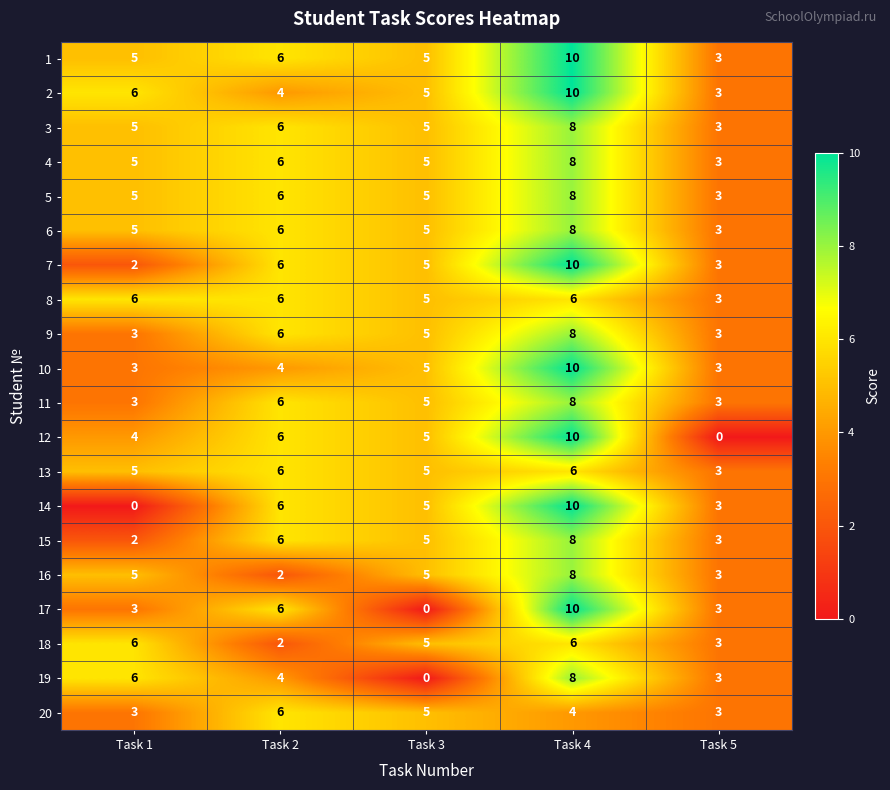

What is the difference between the maximum and minimum values in the 8 series?

3